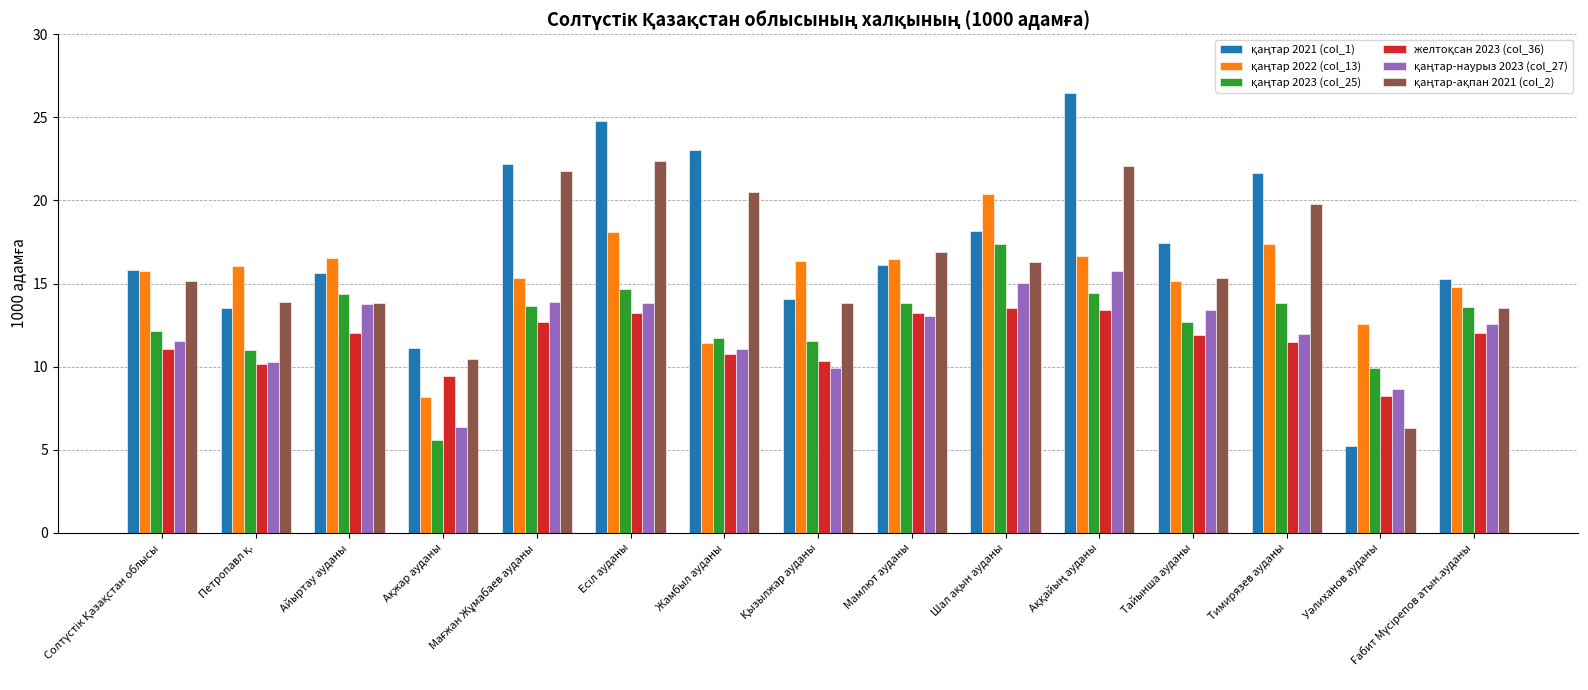

At how many categories does at least one series exceed 19?

6